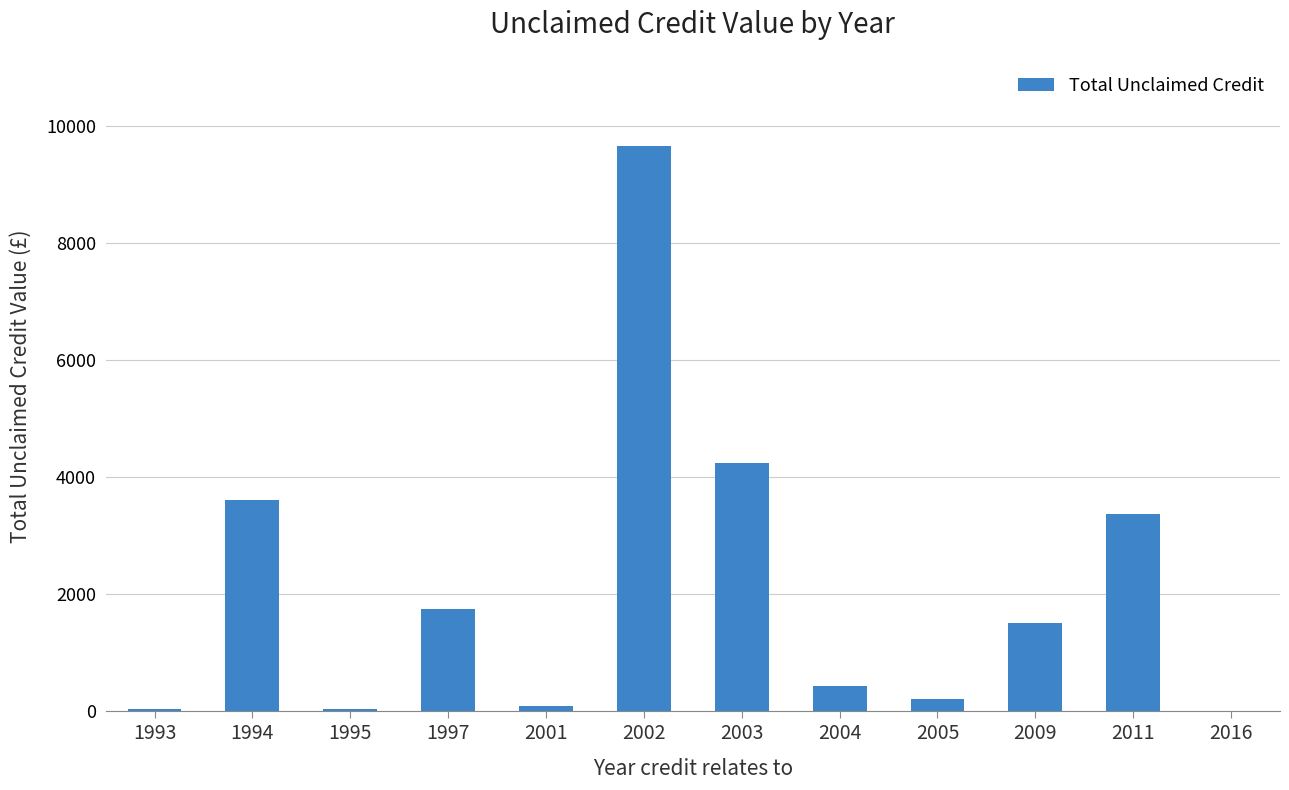

What is the greatest value displayed?

9662.7